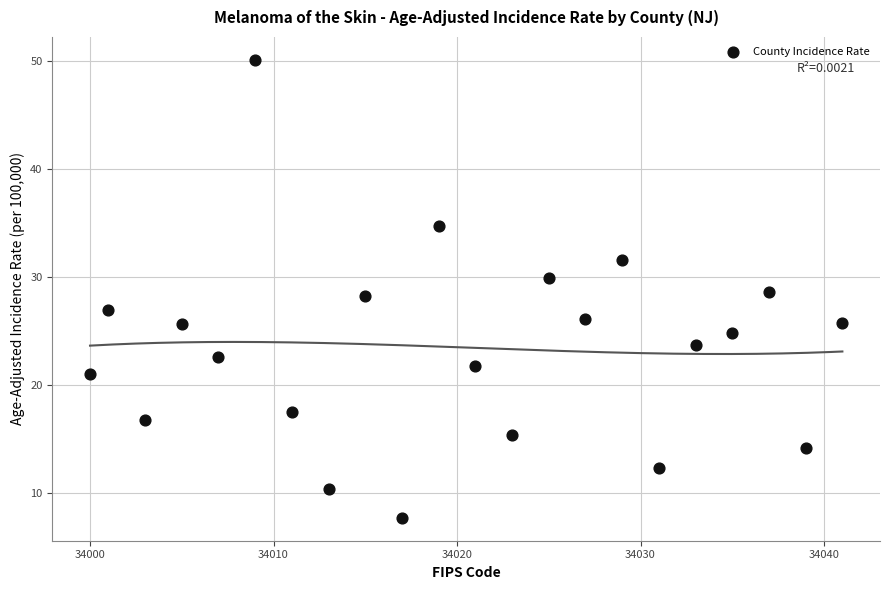

What is the range of Y values (max minus min)?

42.4